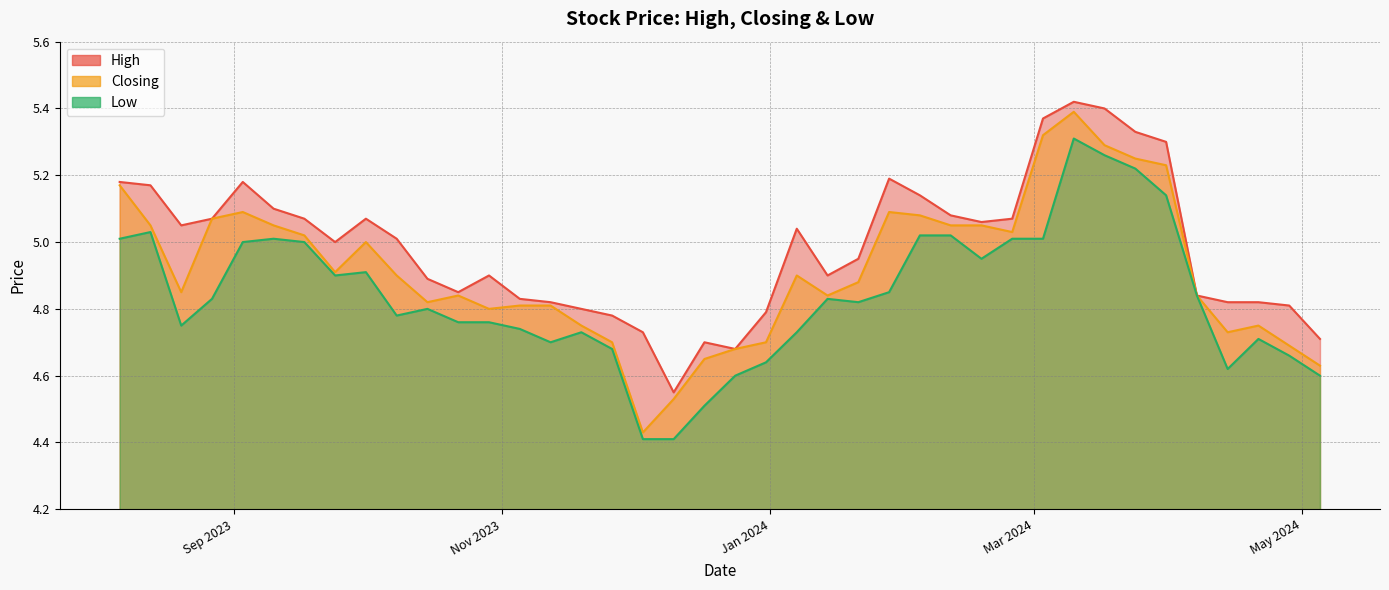

List the series in order of their peak value, highest first.

High, Closing, Low